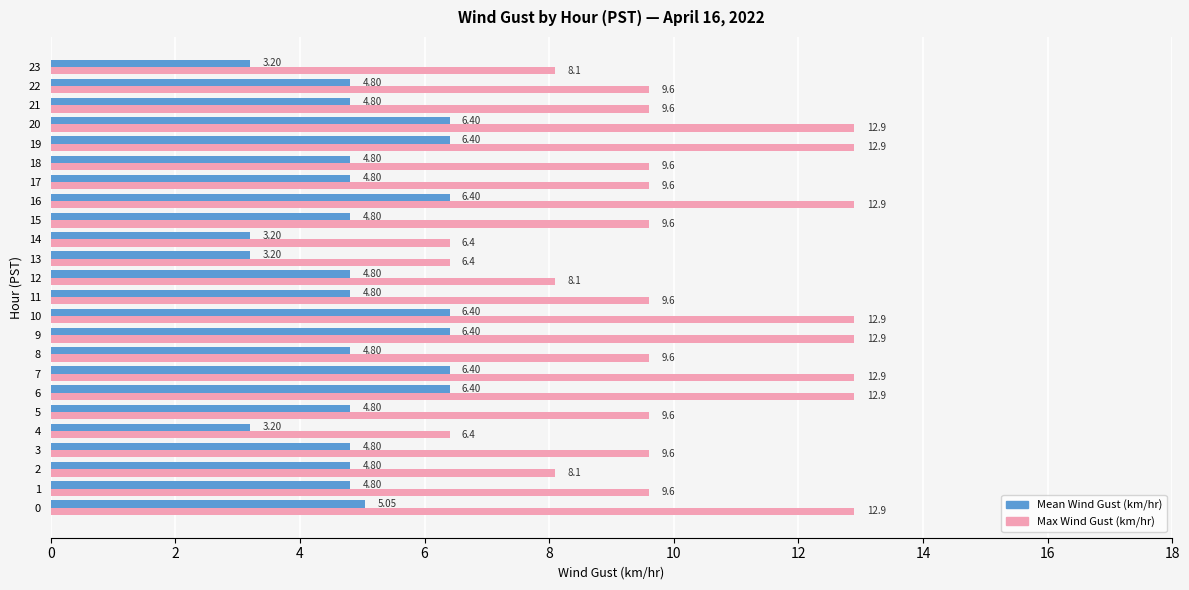

Which series has the largest range (max minus min)?

Max Wind Gust (km/hr)